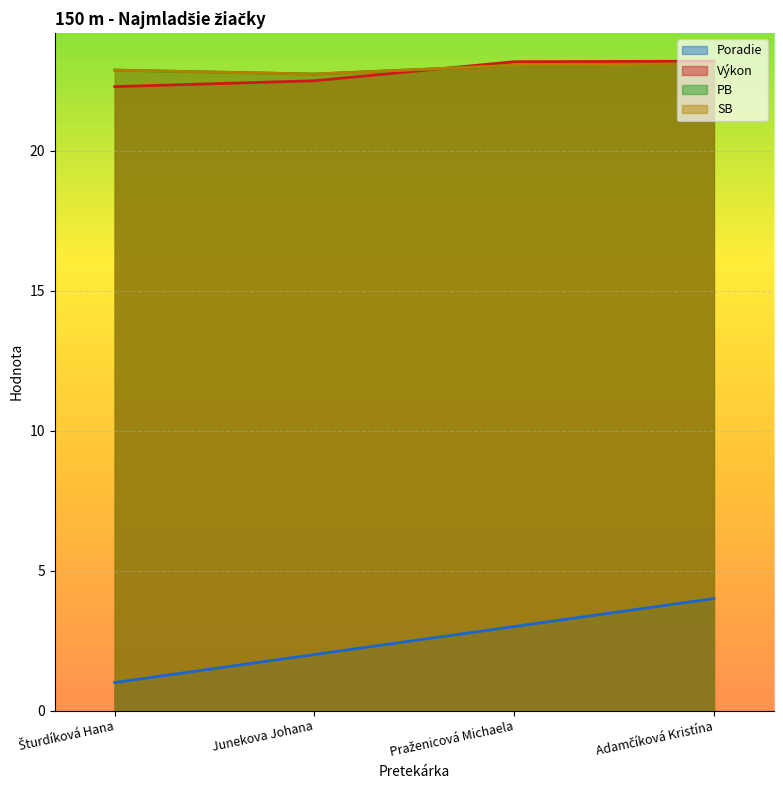

True or false: Výkon and Poradie intersect in this chart.

False